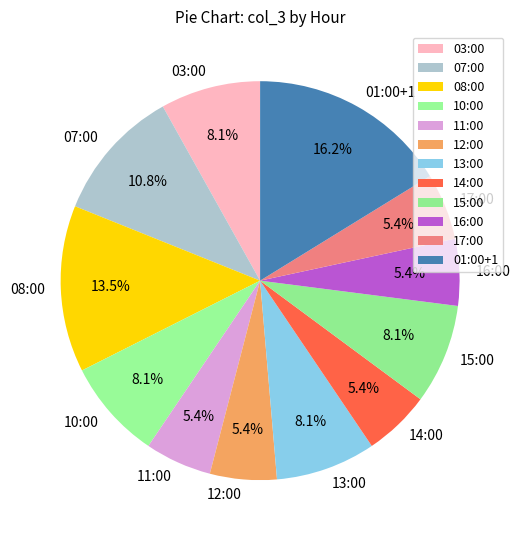

Which slice is the largest?

01:00+1